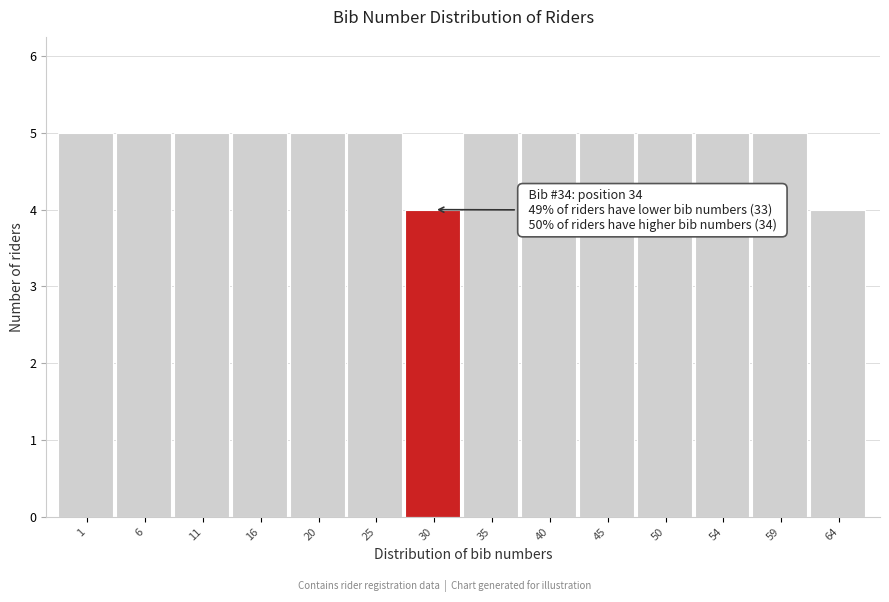

Reading right to left, transcribe all the data shown in this chart.

64=4	59=5	54=5	50=5	45=5	40=5	35=5	30=4	25=5	20=5	16=5	11=5	6=5	1=5